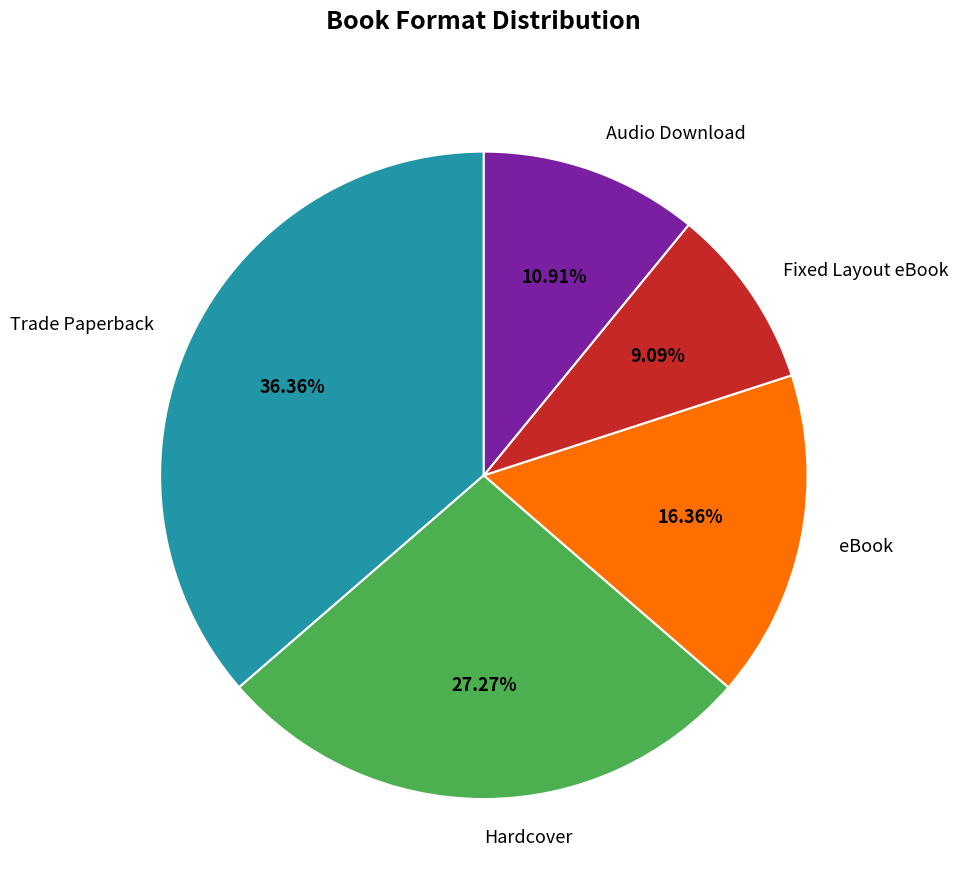

Is there a majority slice in this chart?

No